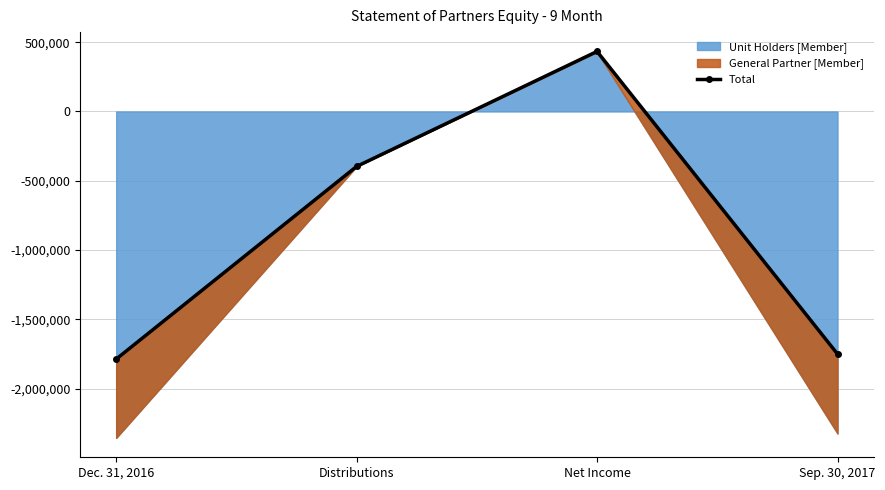

What is the difference between the values at Sep. 30, 2017 and Dec. 31, 2016?

36631